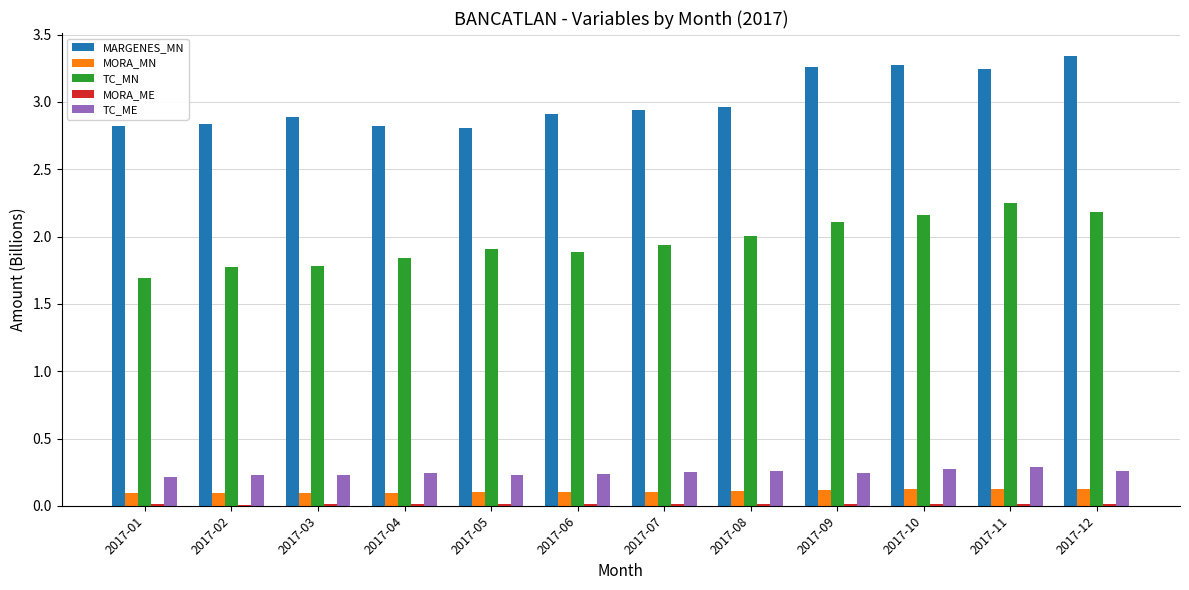

What is the sum of all TC_MN values?

23.5